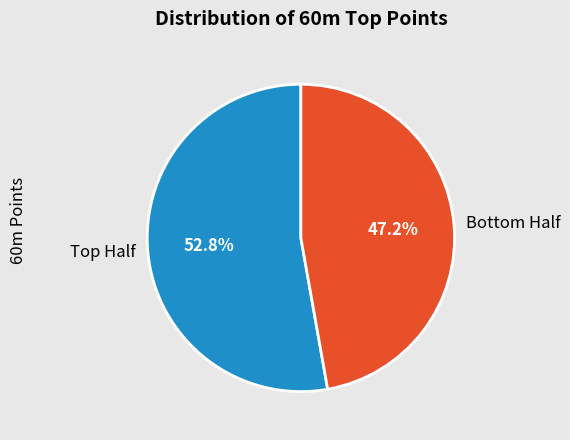

Rank the categories by value from highest to lowest.

Top Half, Bottom Half